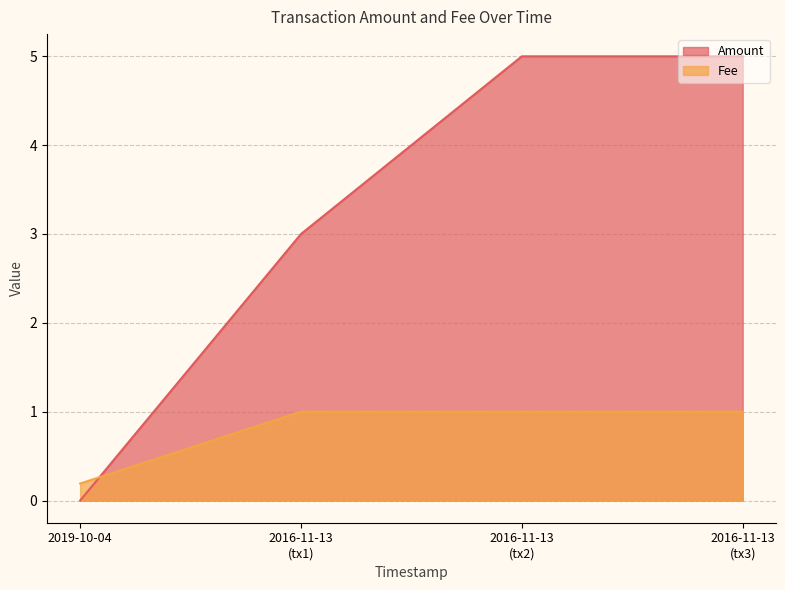

Where do Amount and Fee first cross each other?

2019-10-04 and 2016-11-13
(tx1)